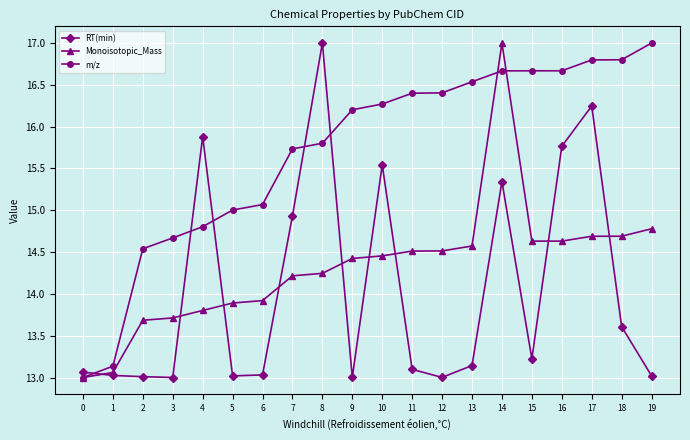

At which category is the sum across all series the highest?

14